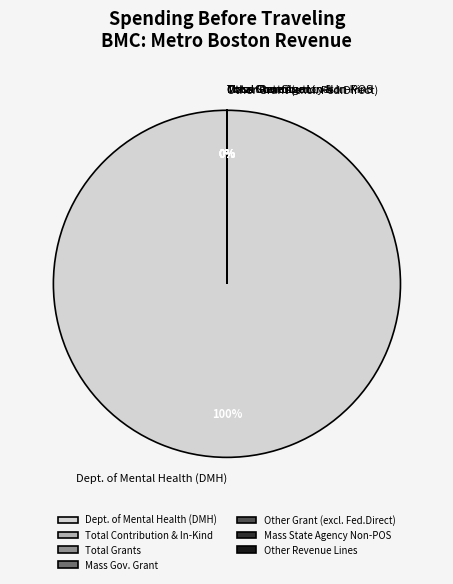

To the nearest percent, what is the average slice percentage?

14%